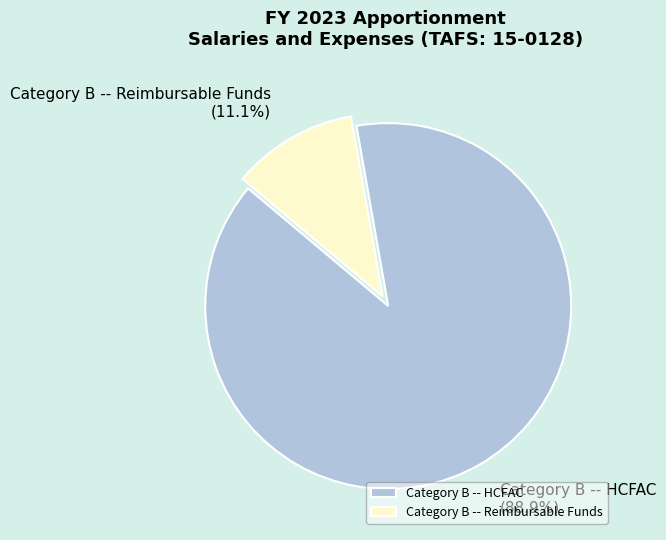

To the nearest percent, what portion does Category B -- Reimbursable Funds represent?

11%